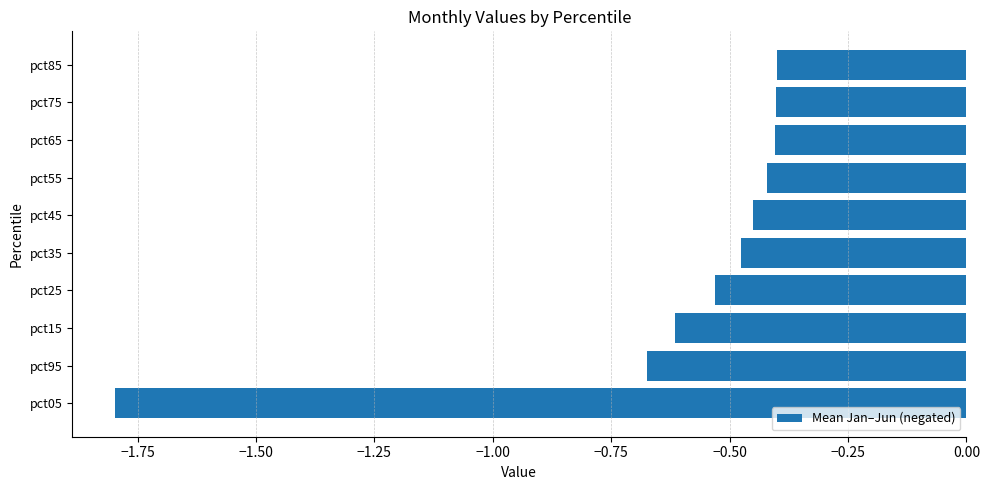

What is the minimum value shown in the chart?

-1.8